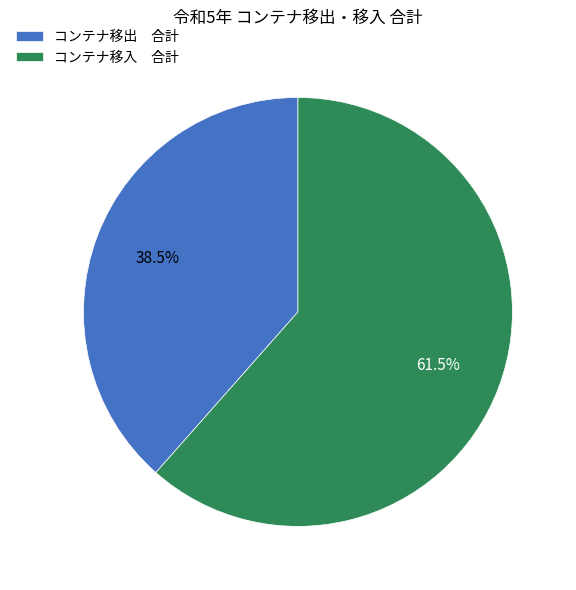

To the nearest percent, what is the average slice percentage?

50%